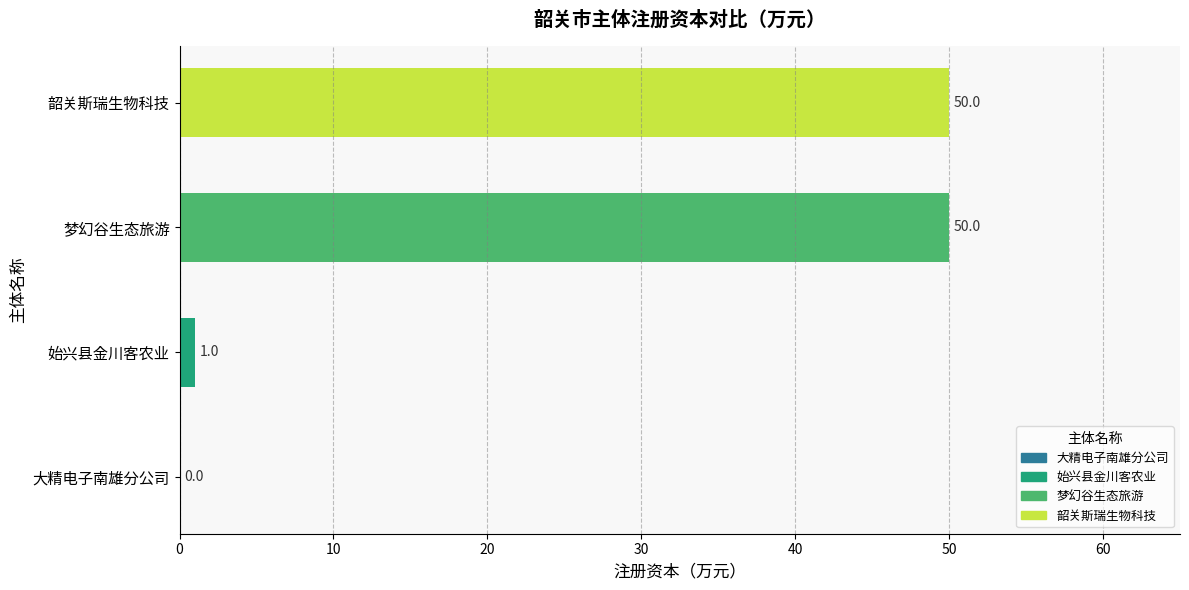

Are the bars horizontal?

Yes